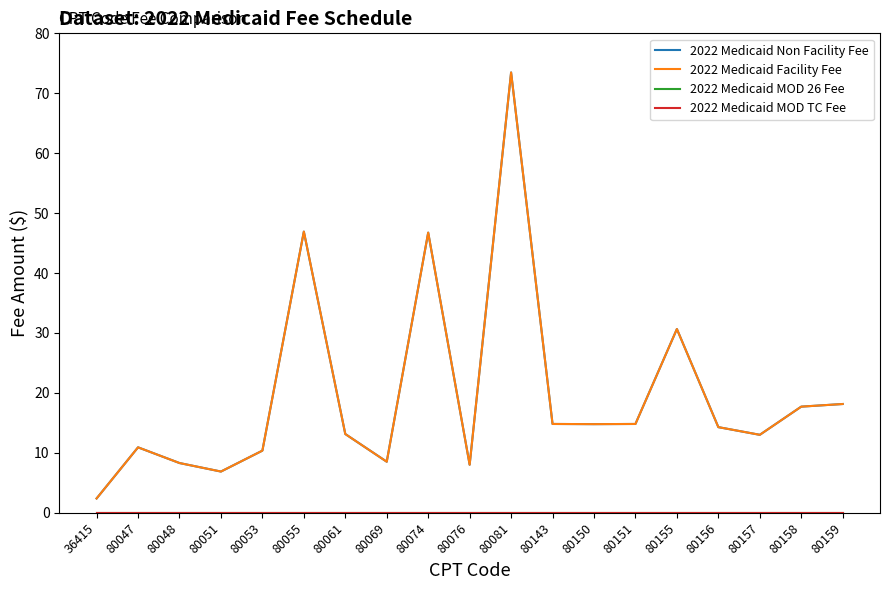

What is the total value across all series at 80156?

28.6